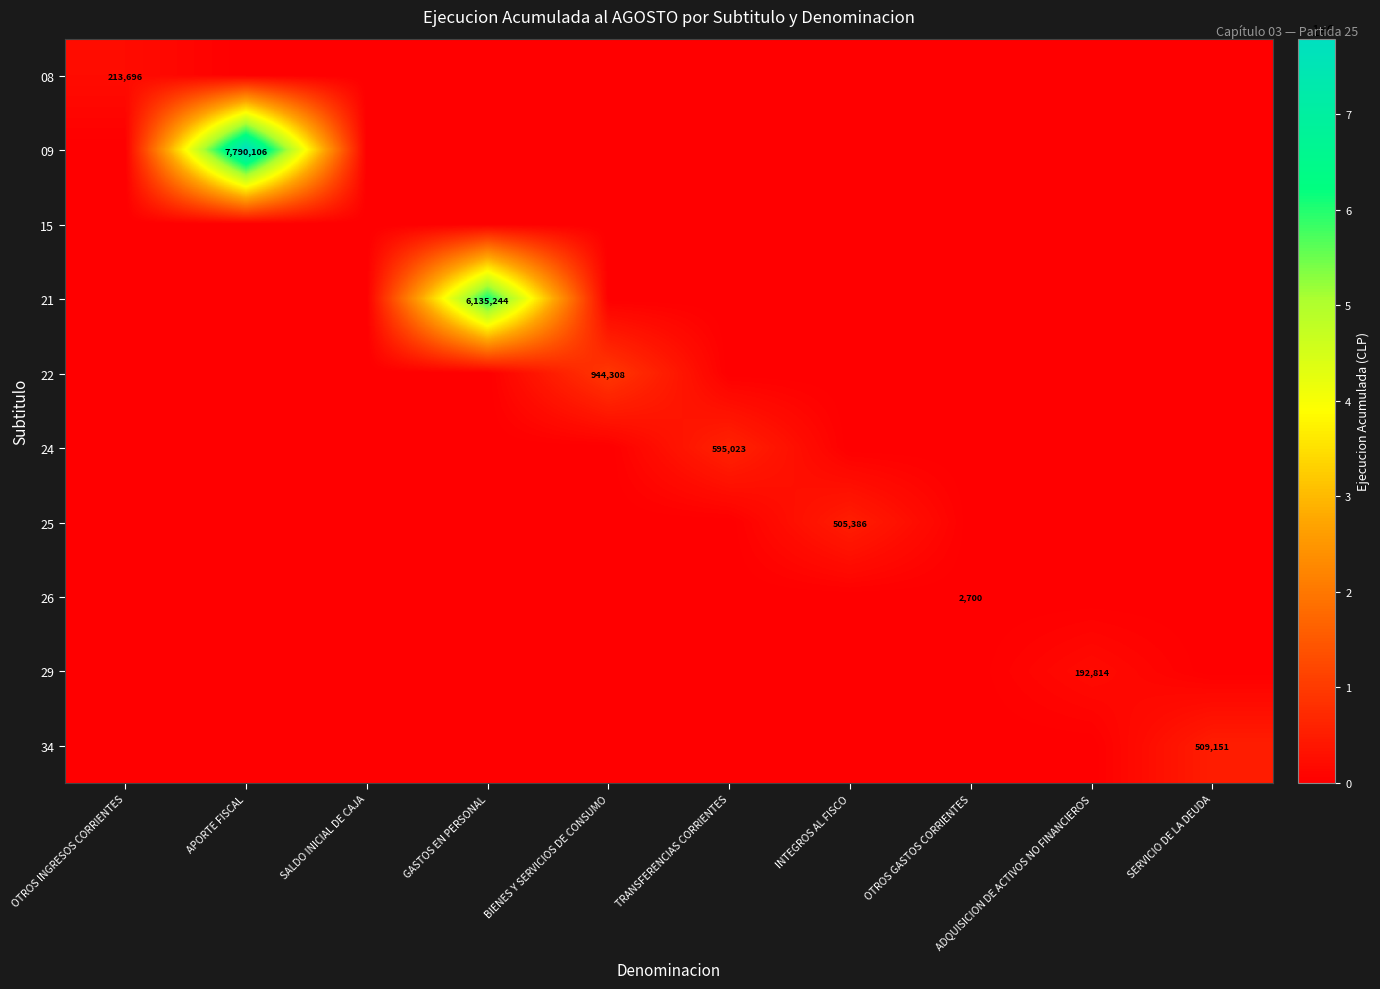

The 08 series shows 213696 at OTROS INGRESOS CORRIENTES. True or false?

True